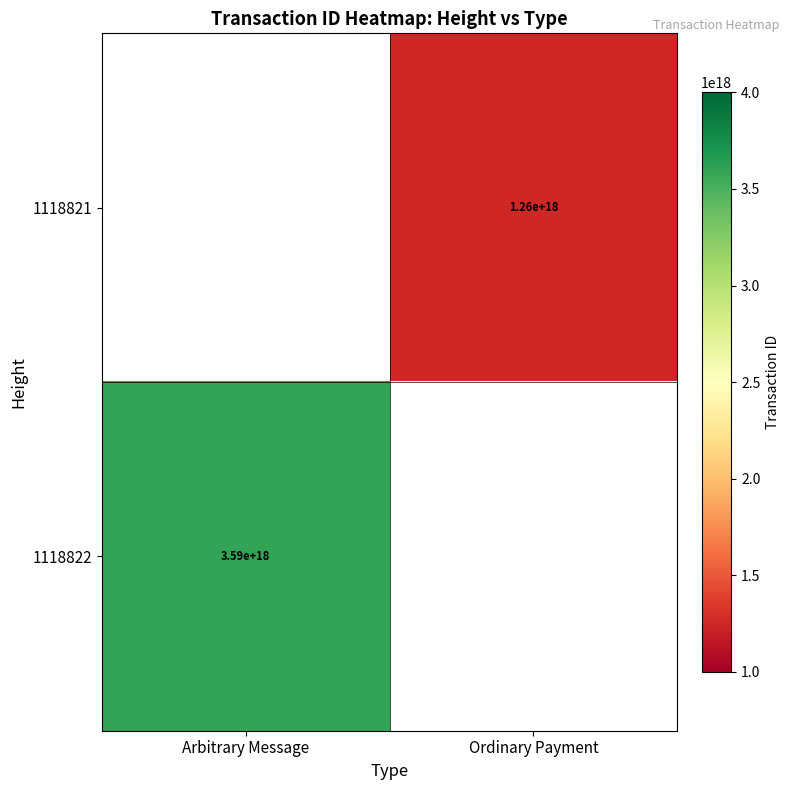

Which label corresponds to the smallest value in the chart?

Ordinary Payment